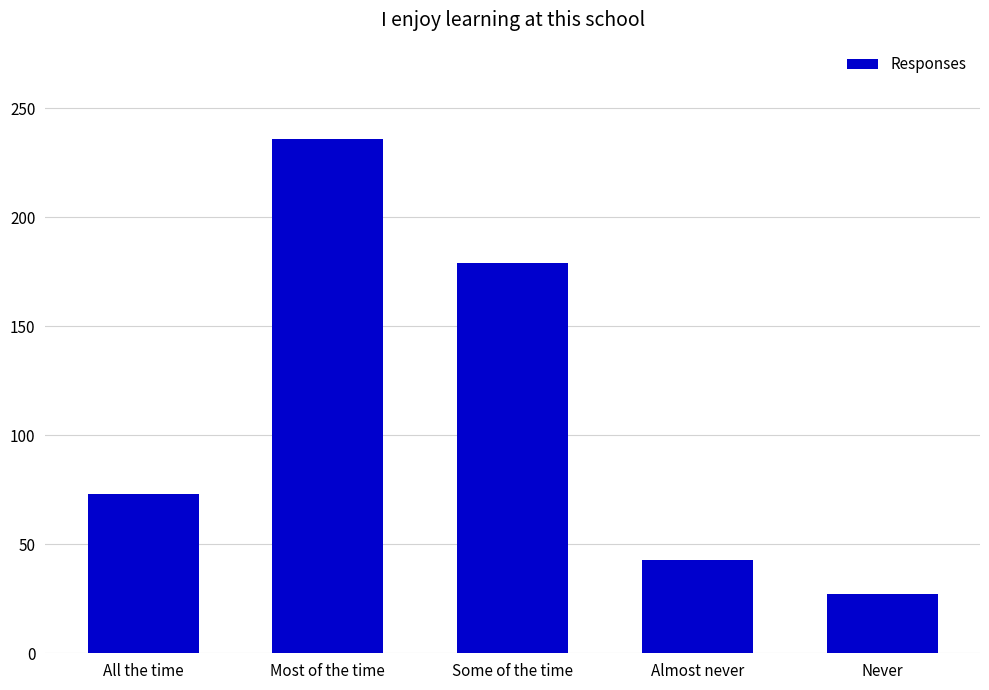

What is the approximate value at All the time, to the nearest 50?

50